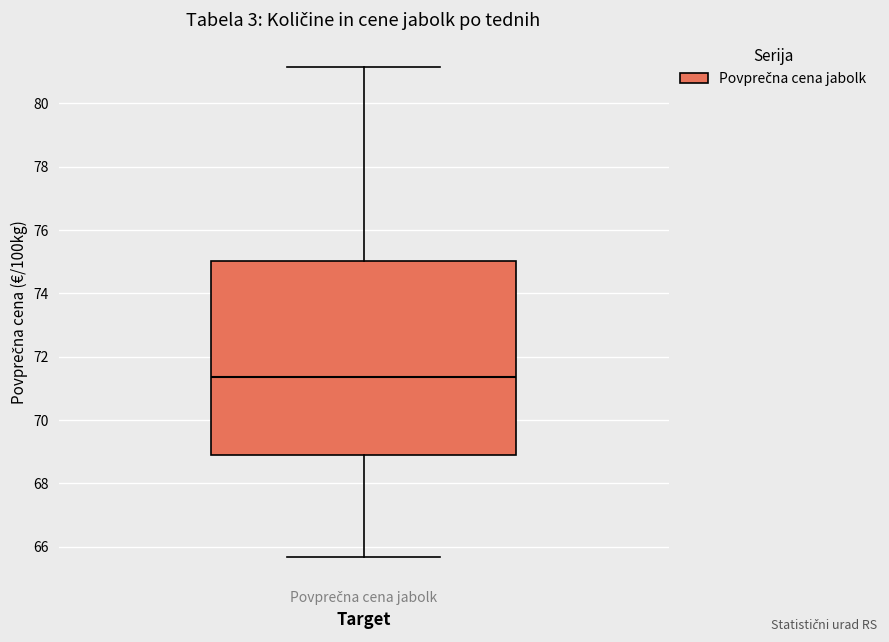

Read this box plot against the y-axis: the position of the median line, the range covered by the box, and the ends of both whiskers. The values are not printed on the chart, so give them approximately, as read against the axis.

median 71.4, box 69.0 to 75.0, whiskers 65.6 to 81.2